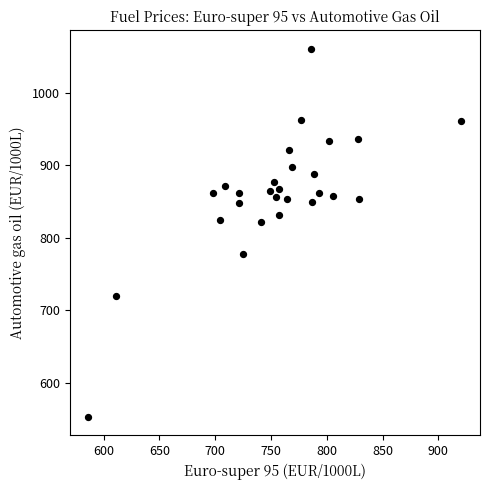

What is the range of Y values (max minus min)?

507.4